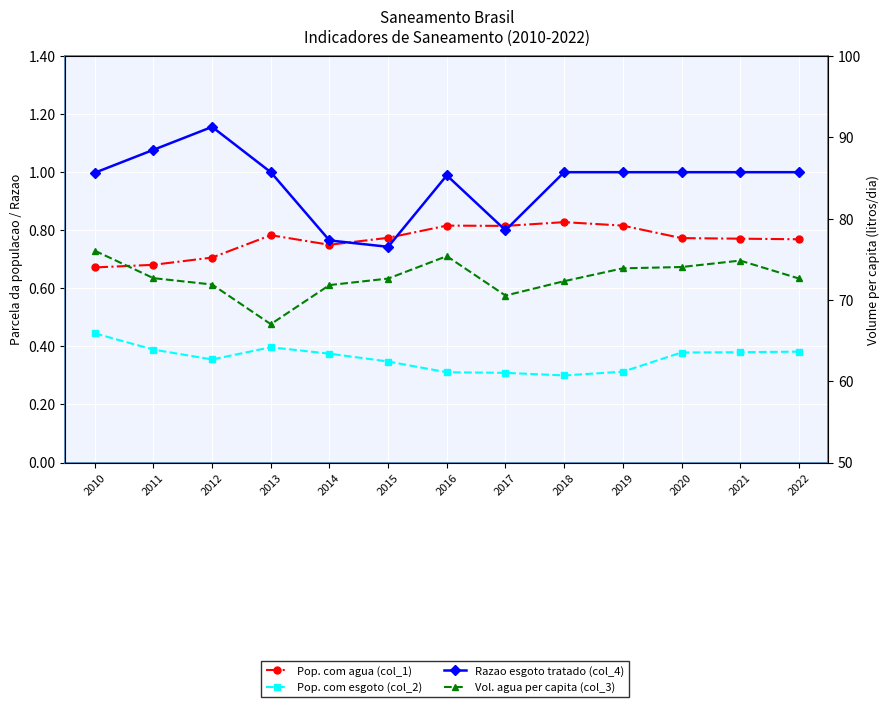

Where is the first local maximum for Razao esgoto tratado (col_4)?

2012